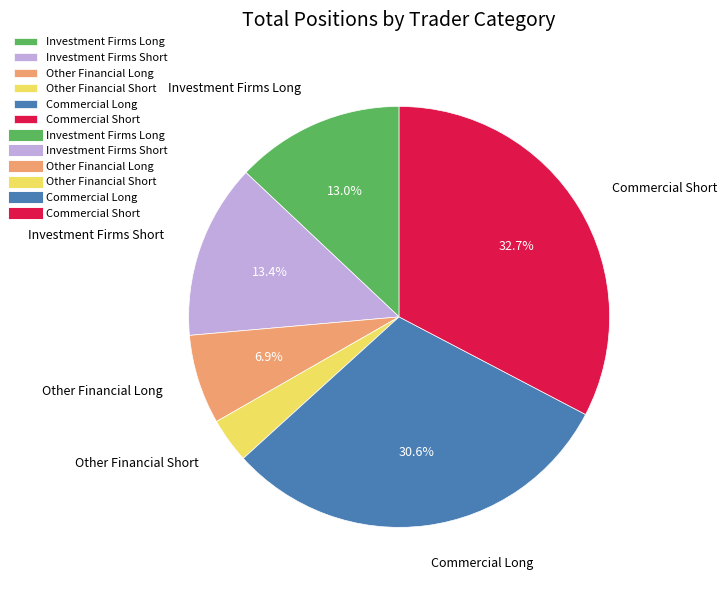

Approximately how many times larger is the value at Other Financial Short compared to Other Financial Long?

0.5